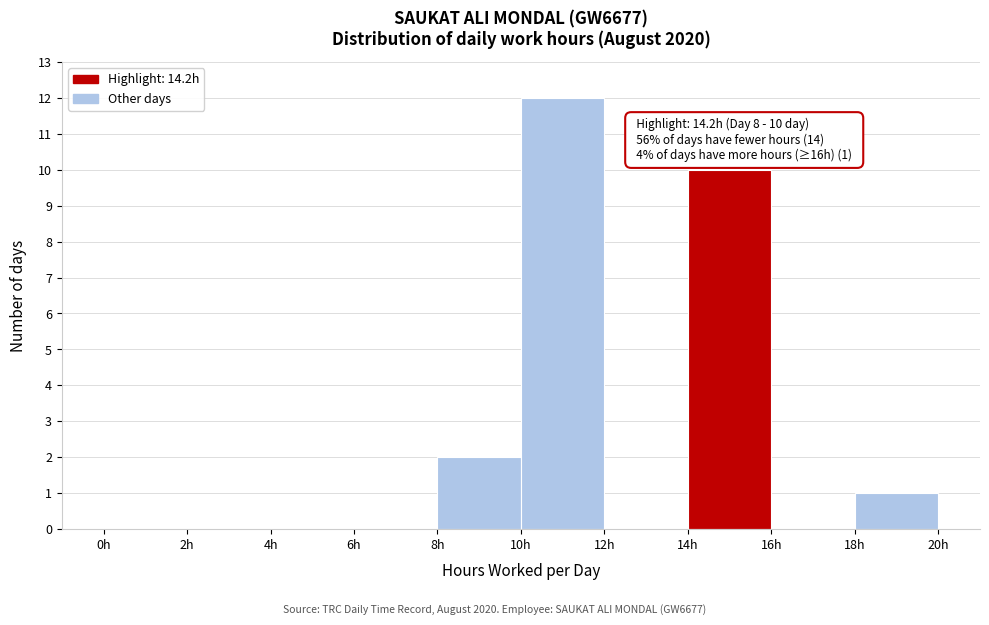

Over which range of the x-axis is the bar tallest?

10 to 12